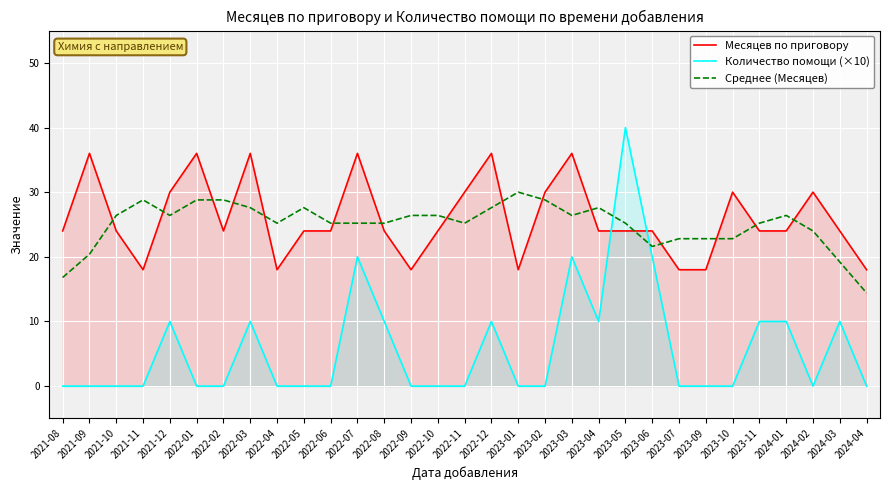

Rank the series by their maximum value, from highest to lowest.

Количество помощи (×10), Месяцев по приговору, Среднее (Месяцев)